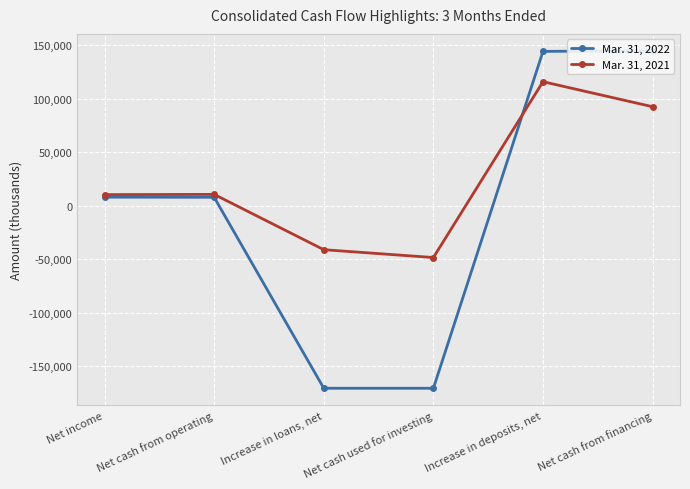

What is the value of the Mar. 31, 2022 point at the 6th from the left?

144927